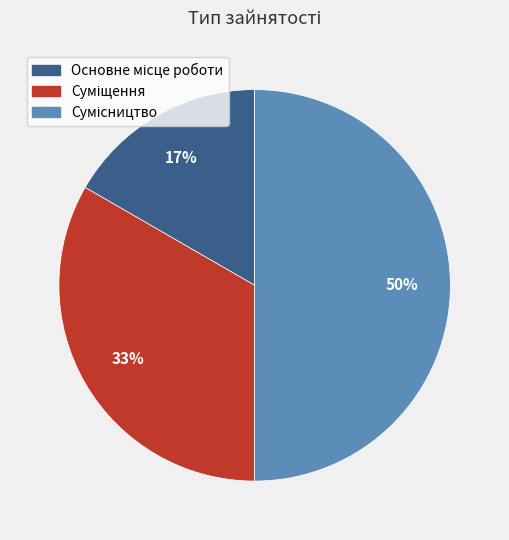

To the nearest percent, what is the average slice percentage?

33%